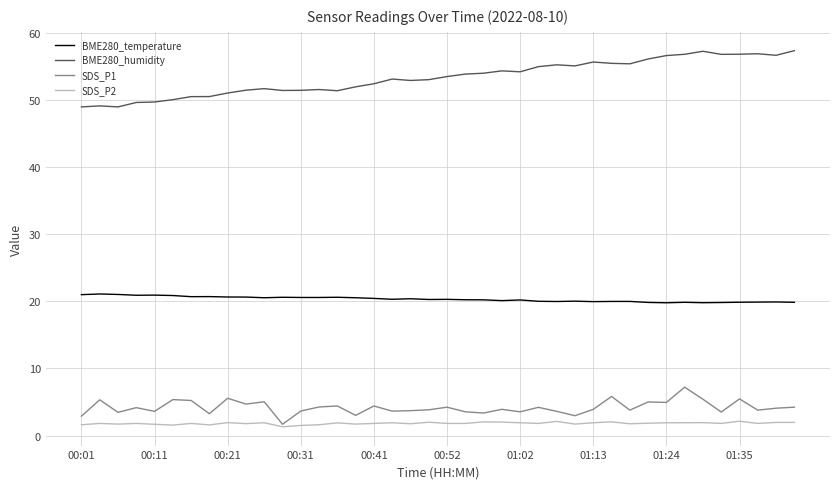

Which series has the widest spread of values?

BME280_humidity